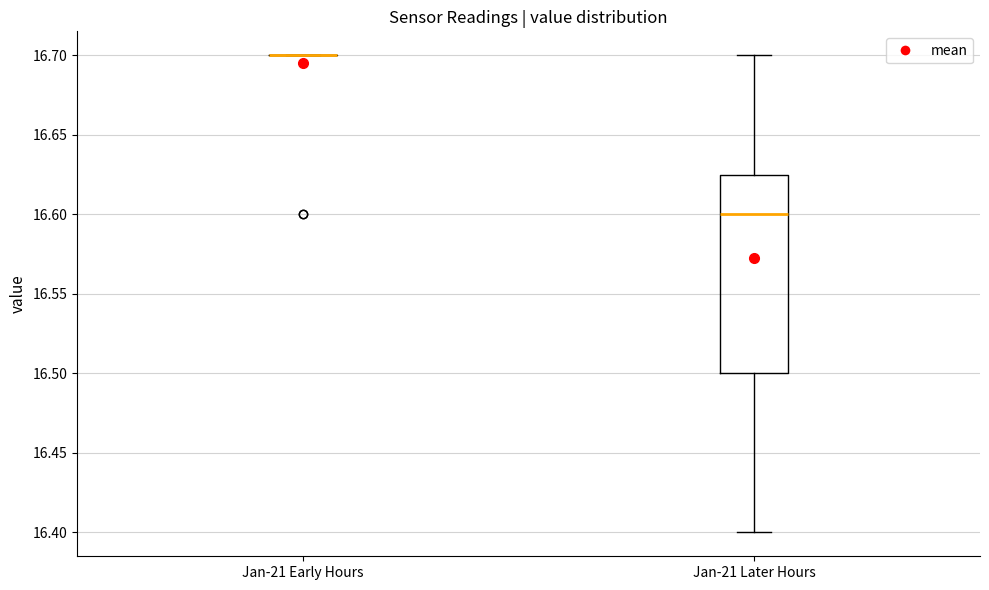

Which box is the tallest, from its lower edge to its upper edge?

Jan-21 Later Hours